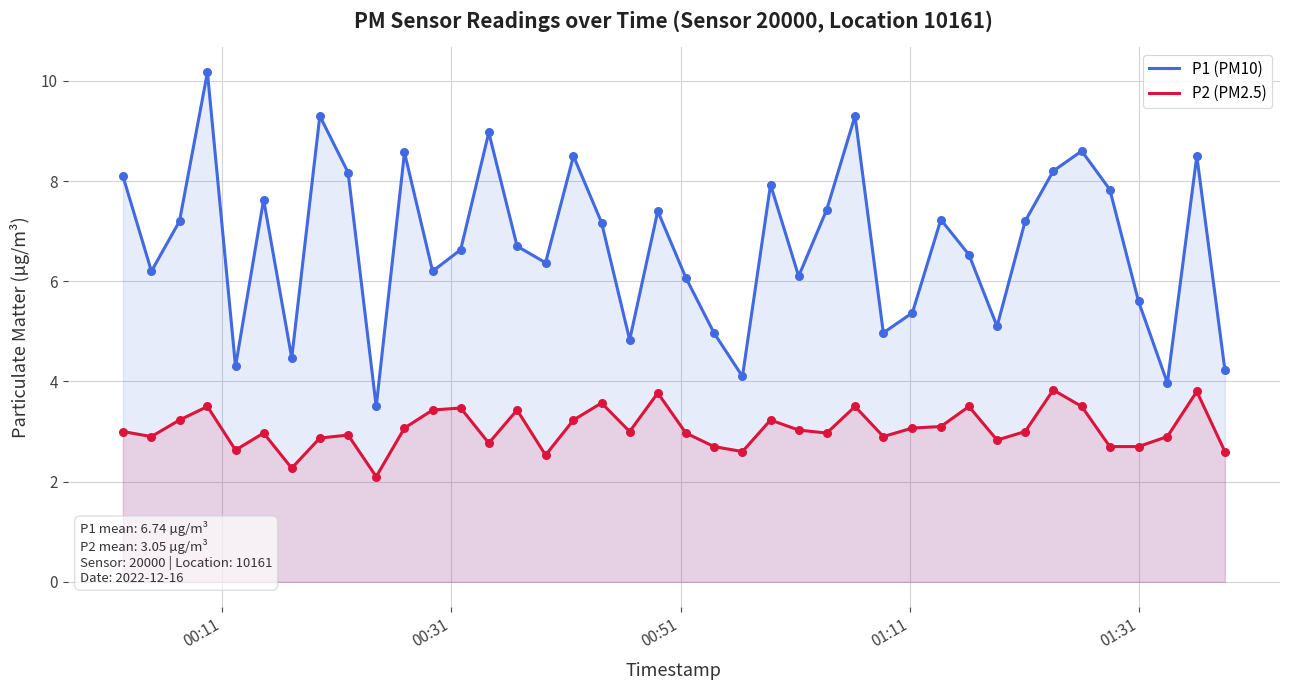

Which series has the largest total across all categories?

P1 (PM10)